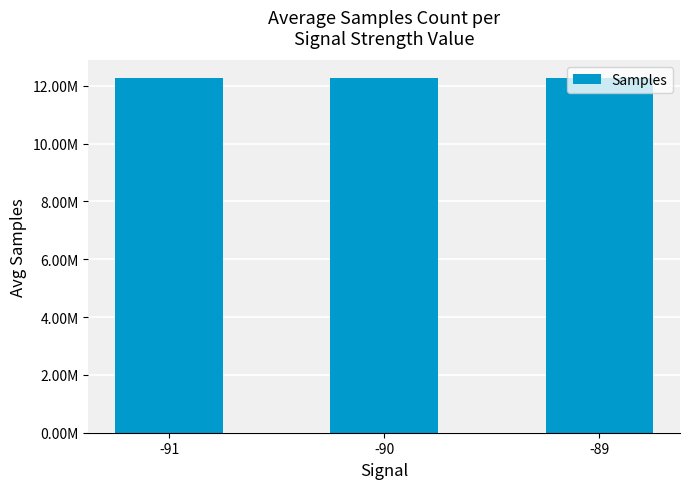

Are the bars grouped side by side (vs. stacked)?

No